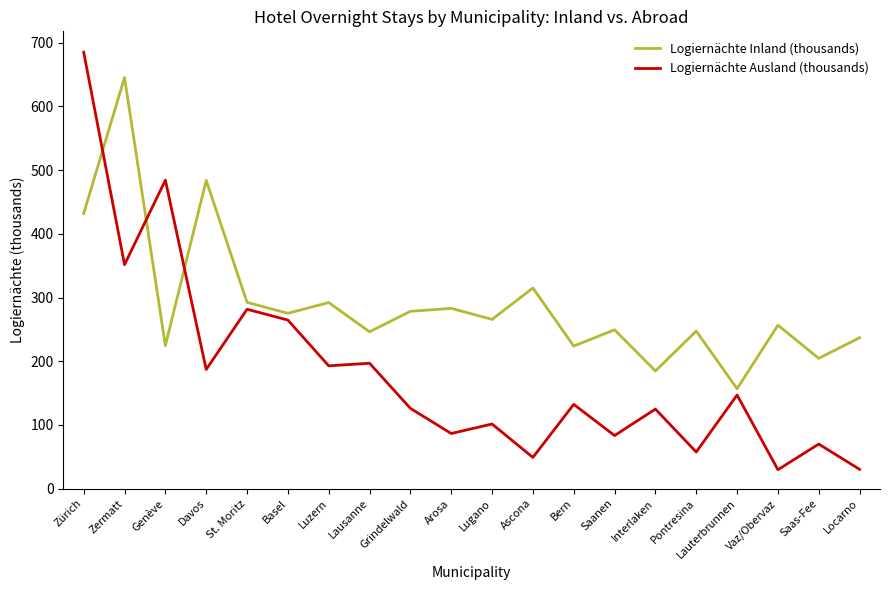

What is the difference between the highest and lowest values at Davos?

296.9